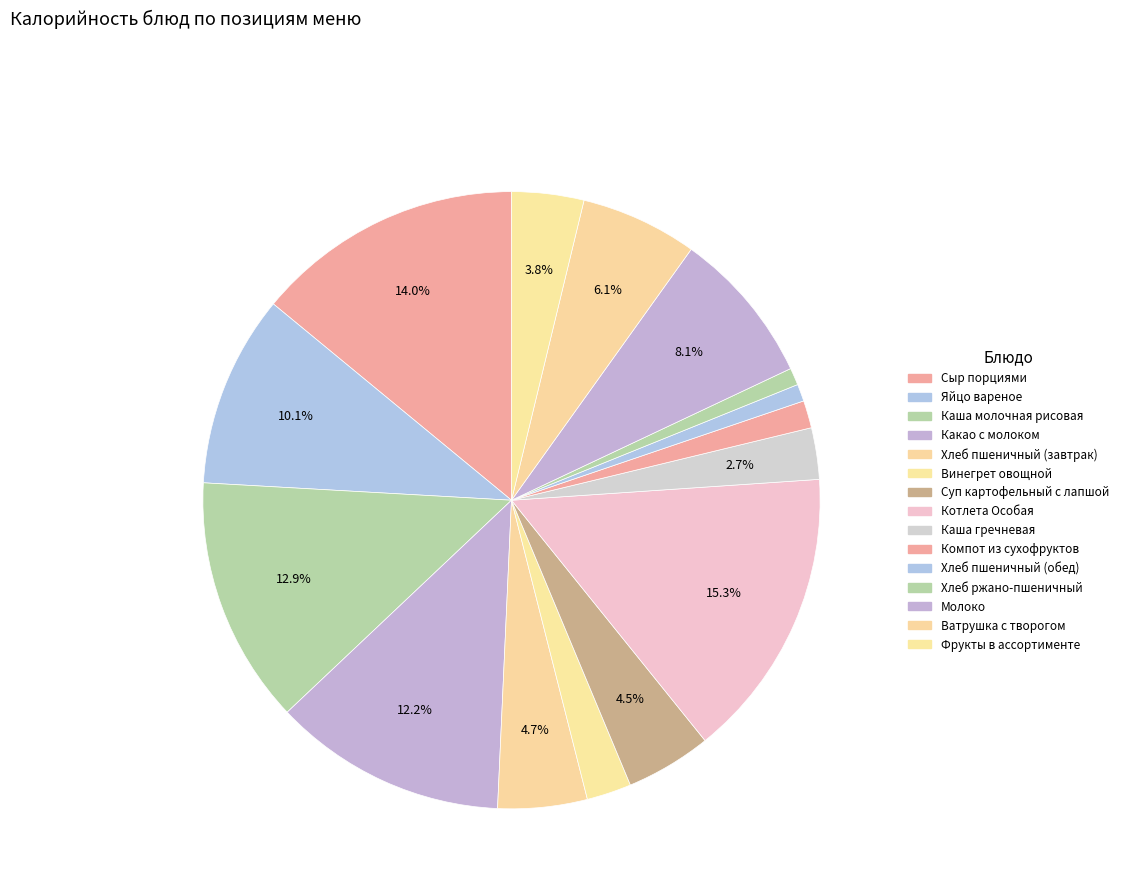

Approximately how many times larger is the value at Котлета Особая compared to Хлеб ржано-пшеничный?

17.0